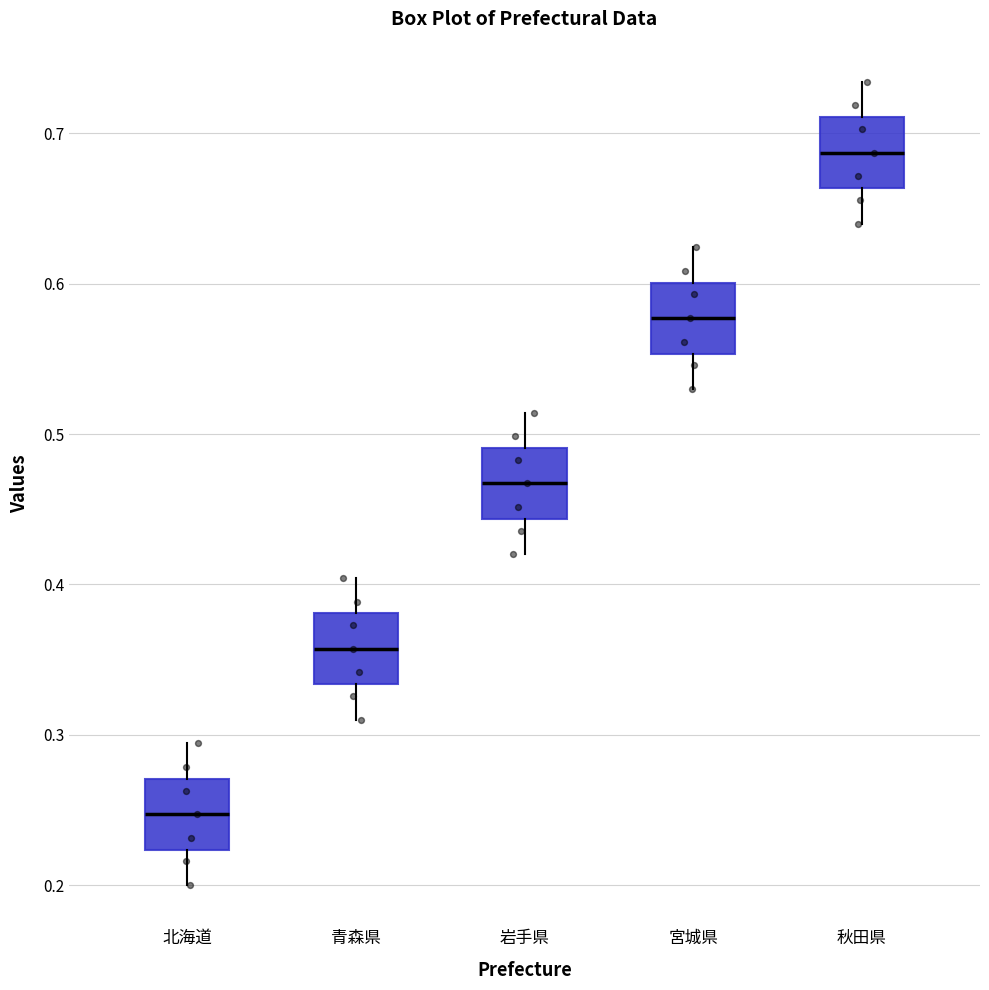

Reading left to right, read every box against the y-axis: the position of its median line, the range the box covers, and the ends of its whiskers. The values are not printed on the chart, so give them approximately, as read against the axis.

北海道: median 0.25, box 0.22 to 0.27, whiskers 0.20 to 0.29
青森県: median 0.36, box 0.33 to 0.38, whiskers 0.31 to 0.40
岩手県: median 0.47, box 0.44 to 0.49, whiskers 0.42 to 0.51
宮城県: median 0.58, box 0.55 to 0.60, whiskers 0.53 to 0.62
秋田県: median 0.69, box 0.66 to 0.71, whiskers 0.64 to 0.73